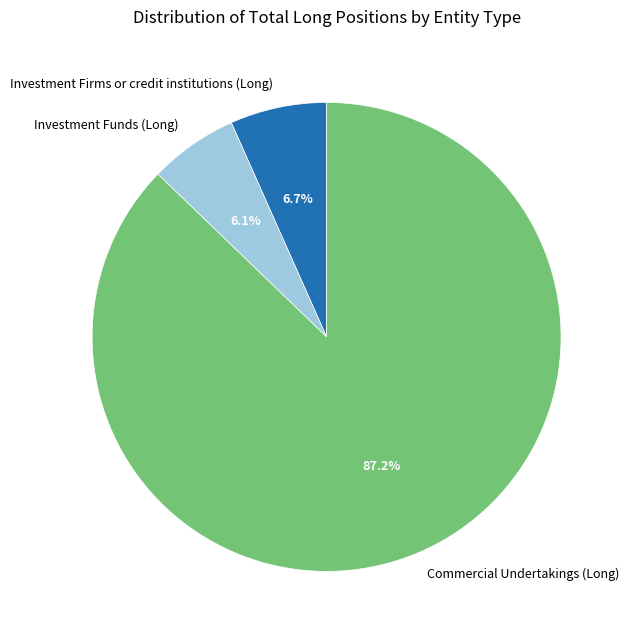

True or false: Investment Funds (Long) accounts for 1% of the total.

False